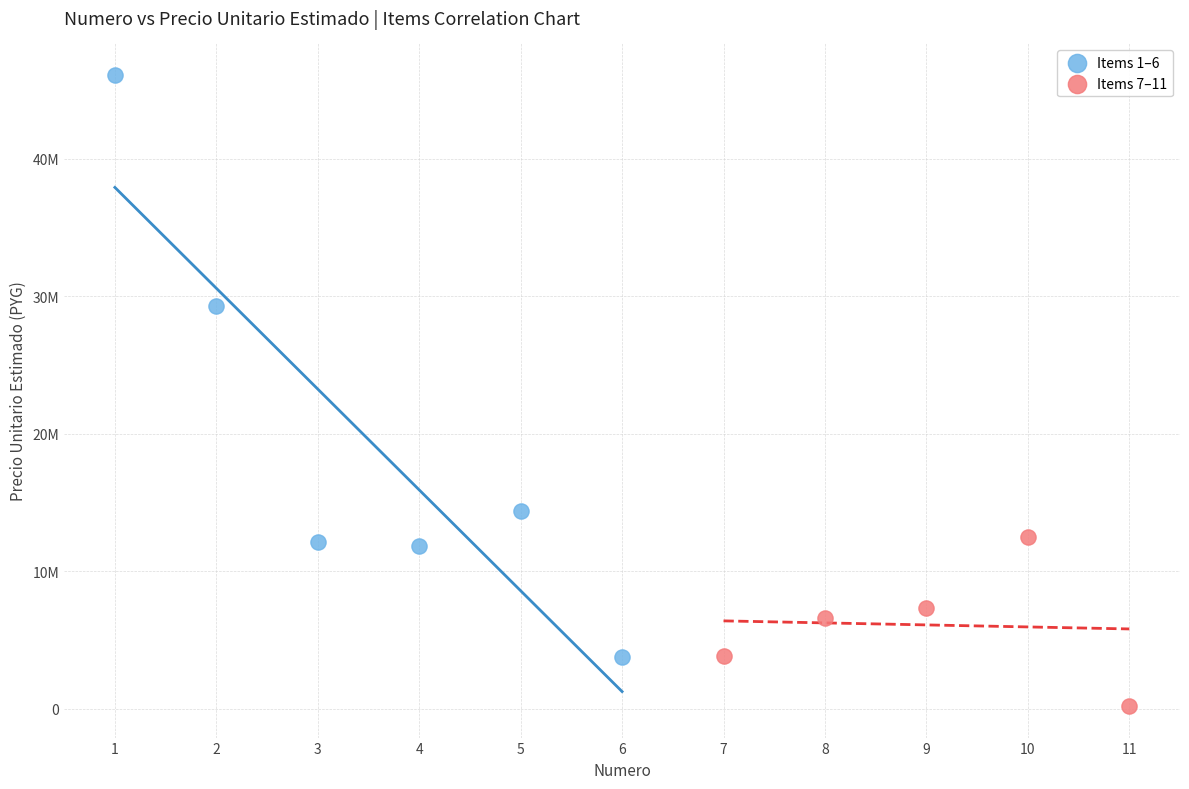

Which series has the widest spread of Y values?

Items 1–6